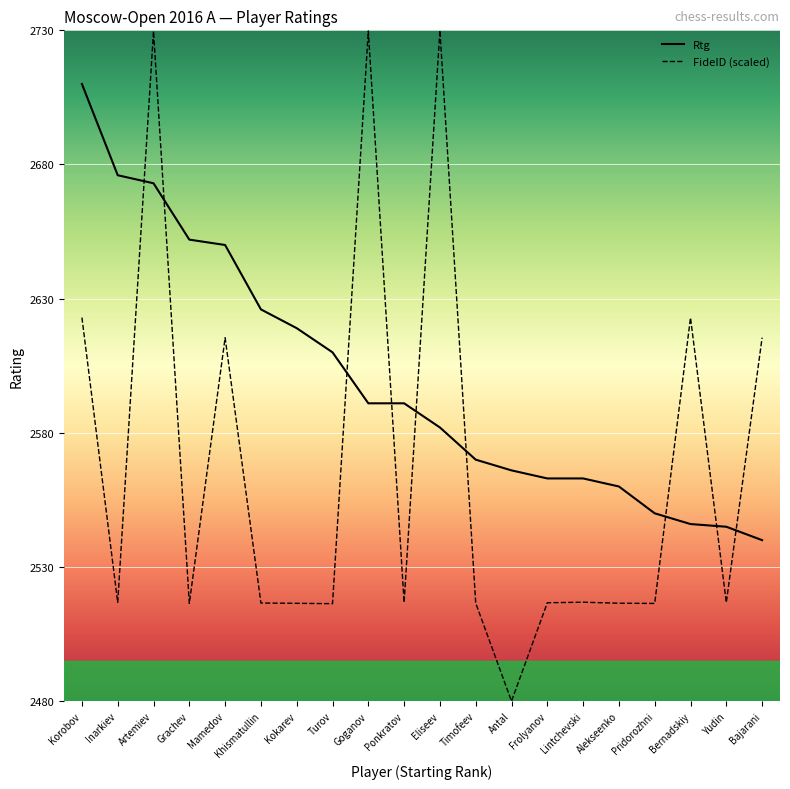

Is it true that FideID (scaled) equals 746.5 at Grachev?

False